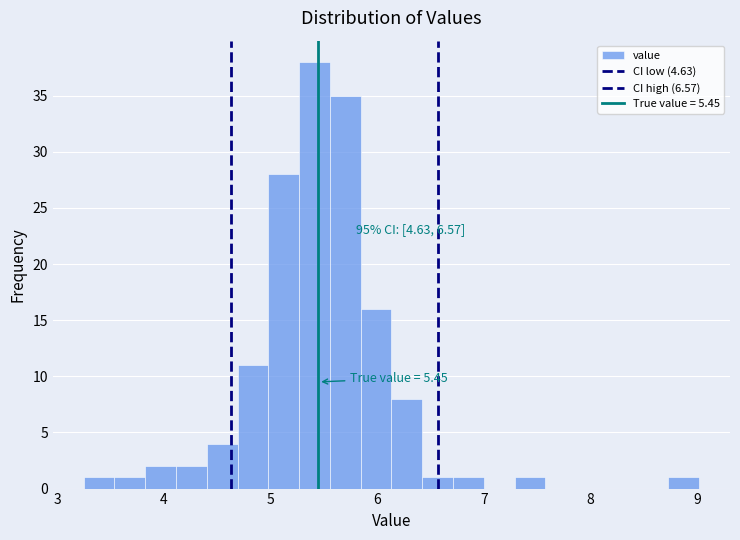

Read against the x-axis, roughly where is the centre of the tallest bar?

5.4